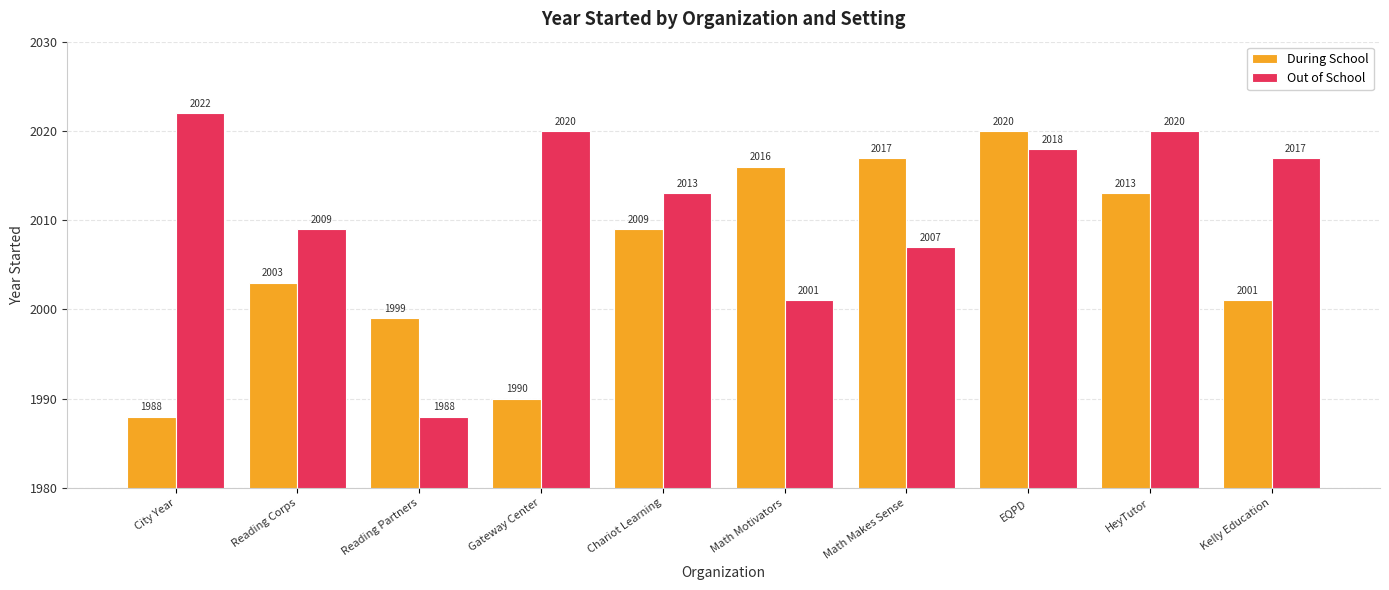

What is the label of the 5th bar from the right?

Math Motivators